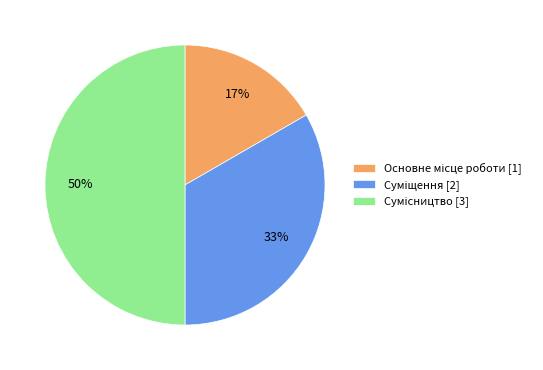

To the nearest percent, what is the average slice percentage?

33%